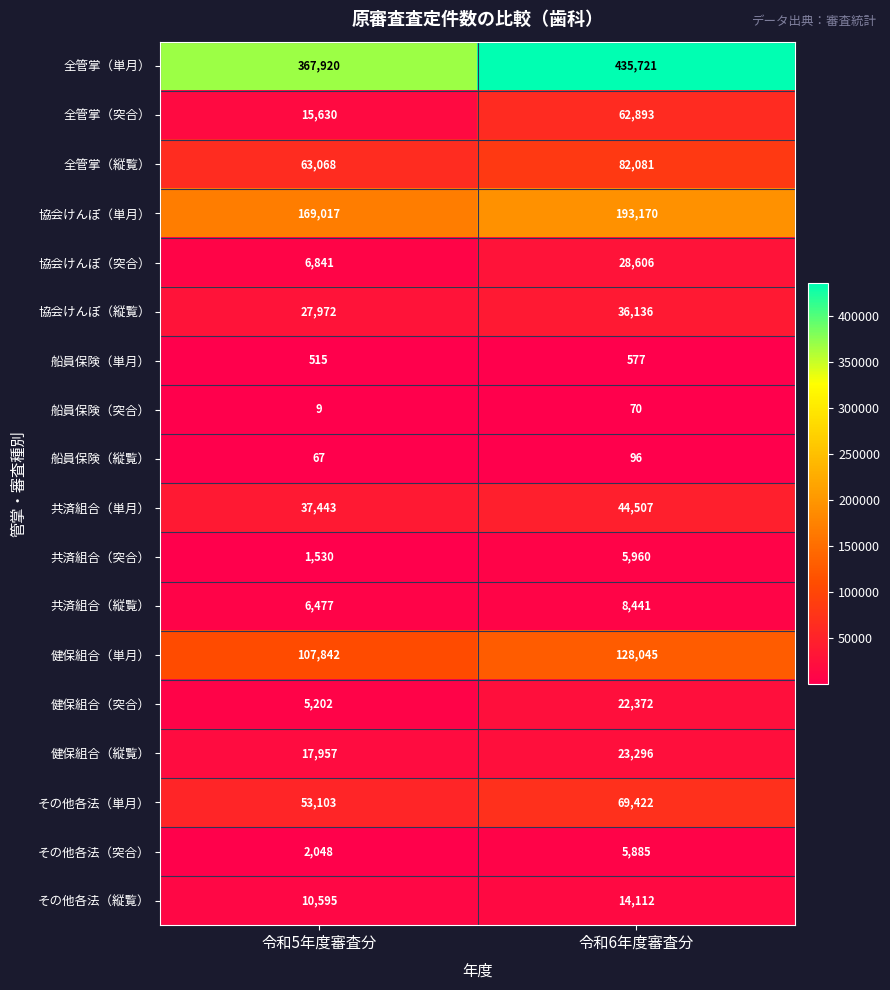

Between 令和5年度審査分 and 令和6年度審査分, which series saw the biggest shift?

全管掌（単月）